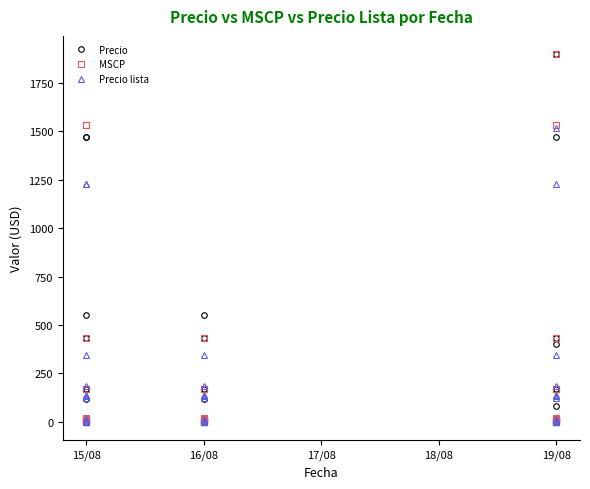

What is the sum of all Precio lista values?

8082.9